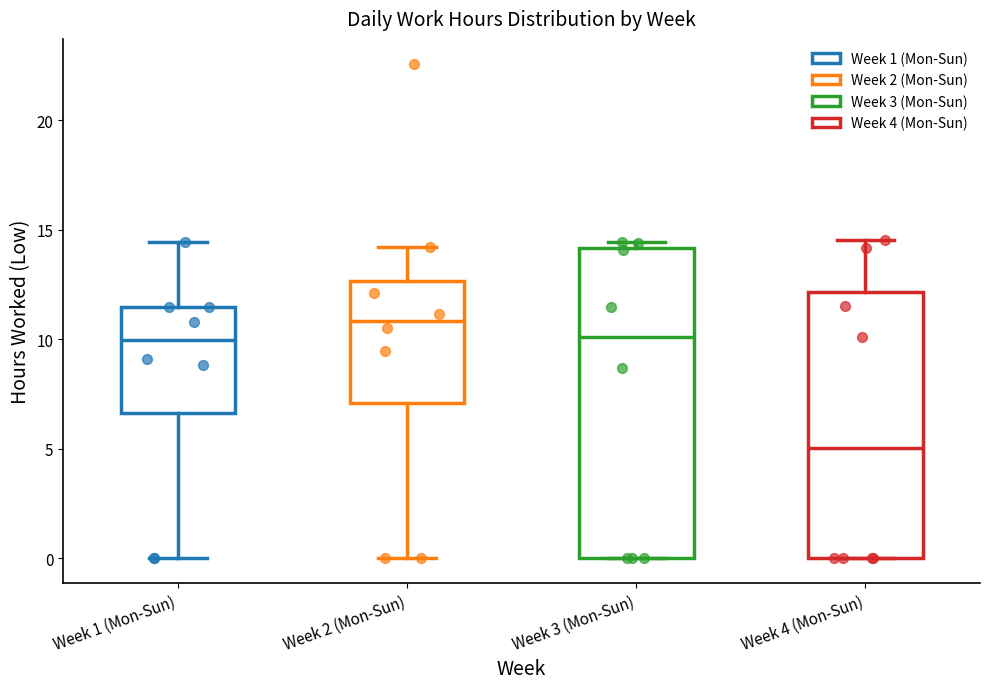

Reading left to right, transcribe this box plot: for each box, give where its median line is, the range the box spans, and where its two whiskers end, as read against the y-axis. The values are not printed on the chart, so give them approximately, as read against the axis.

Week 1 (Mon-Sun): median 10.0, box 6.5 to 11.5, whiskers 0.0 to 14.5
Week 2 (Mon-Sun): median 11.0, box 7.0 to 12.5, whiskers 0.0 to 14.0
Week 3 (Mon-Sun): median 10.0, box 0.0 to 14.0, whiskers 0.0 to 14.5
Week 4 (Mon-Sun): median 5.0, box 0.0 to 12.0, whiskers 0.0 to 14.5